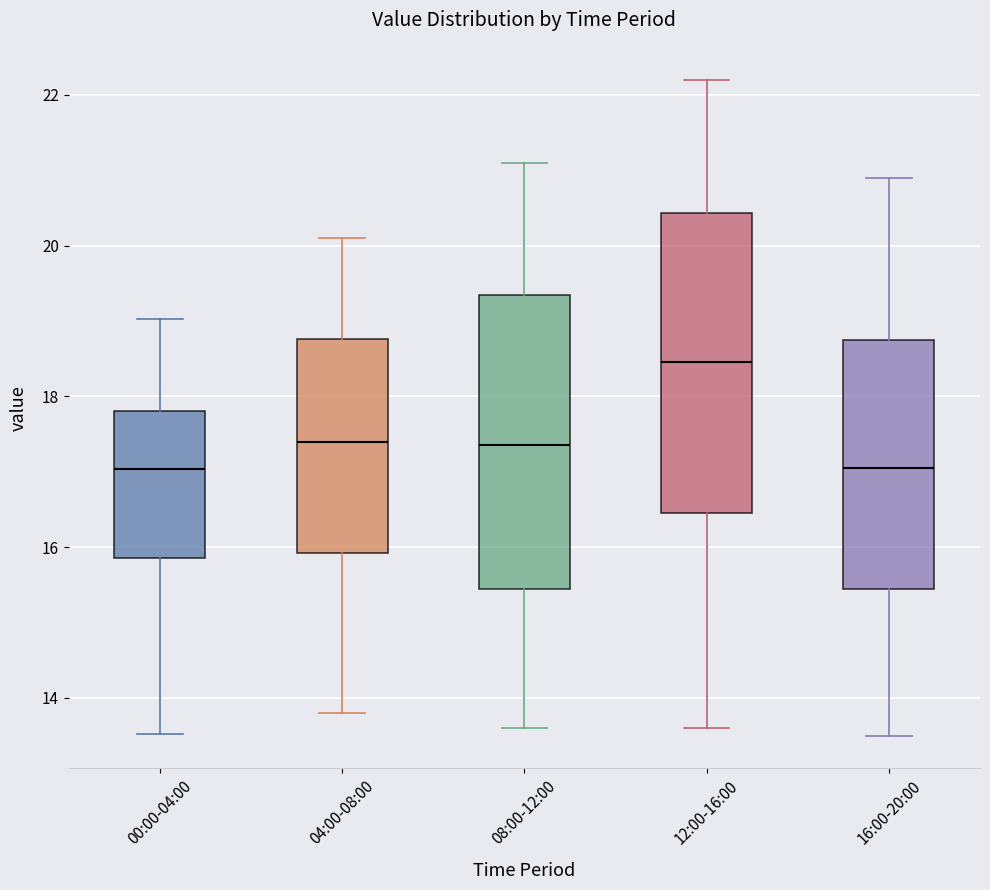

Where is the upper edge of the box for 08:00-12:00 on the y-axis? The values are not printed on the chart, so give them approximately, as read against the axis.

19.4